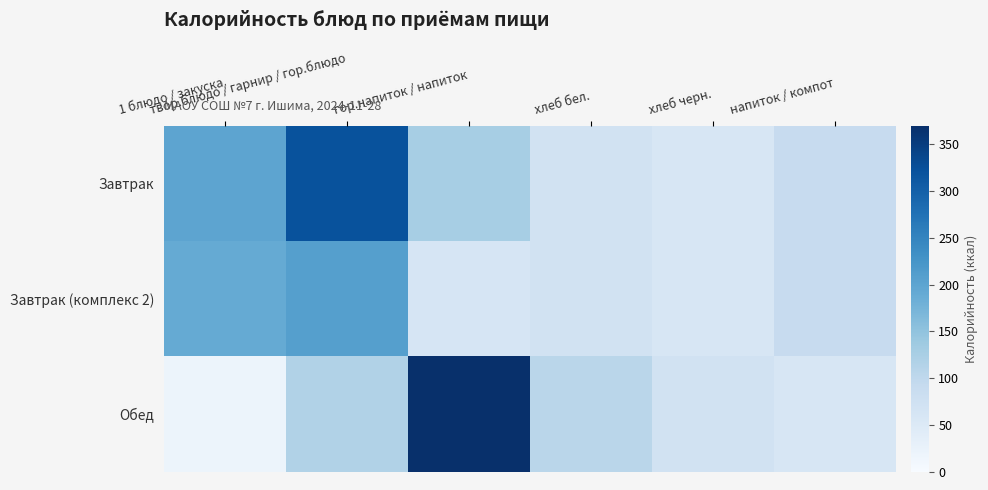

Rank the series by their average value, from highest to lowest.

Завтрак, Обед, Завтрак (комплекс 2)